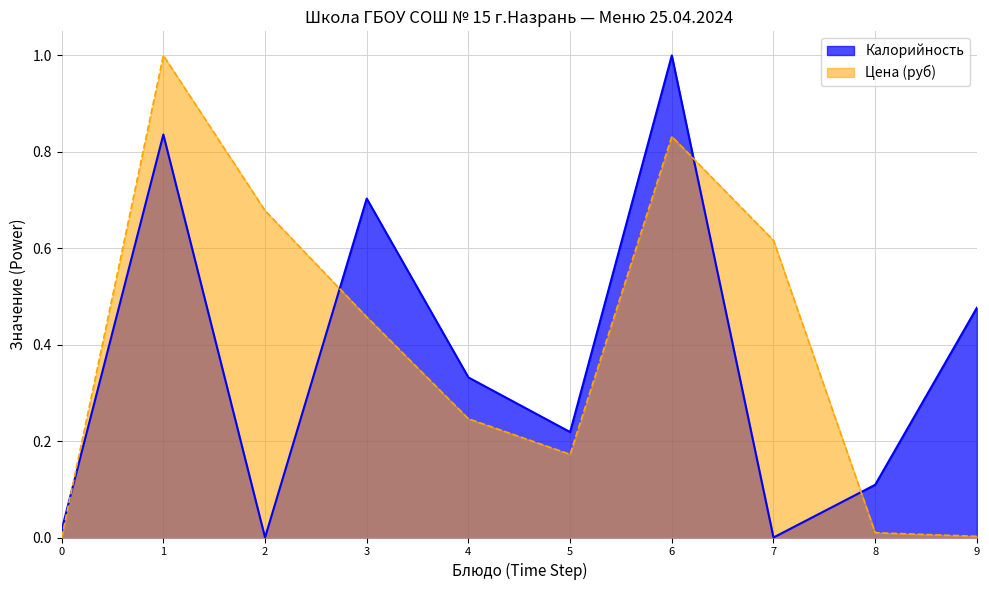

Does the chart display data point markers on the line(s)?

No